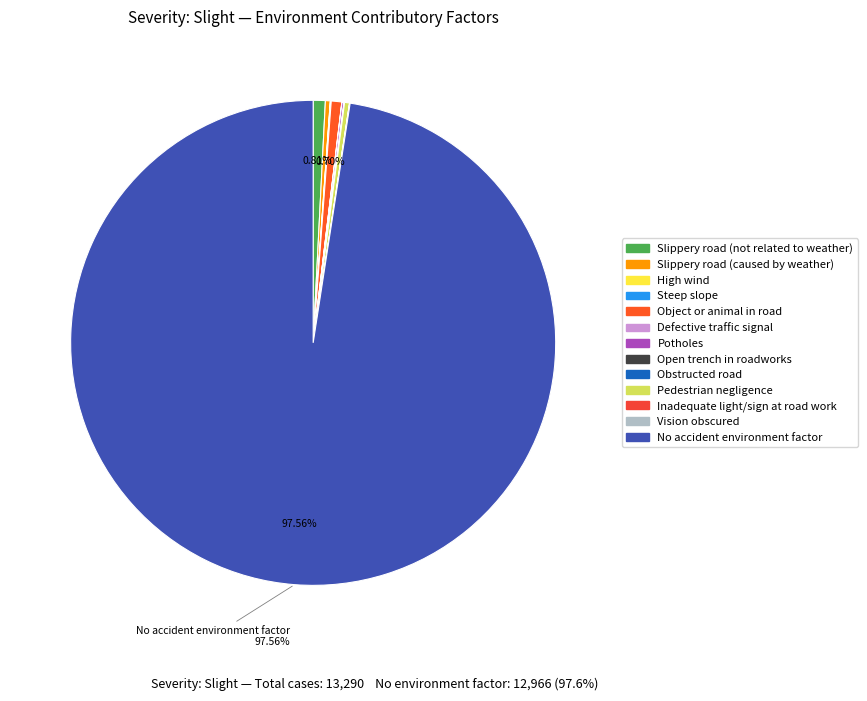

Which category accounts for the majority?

No accident environment factor